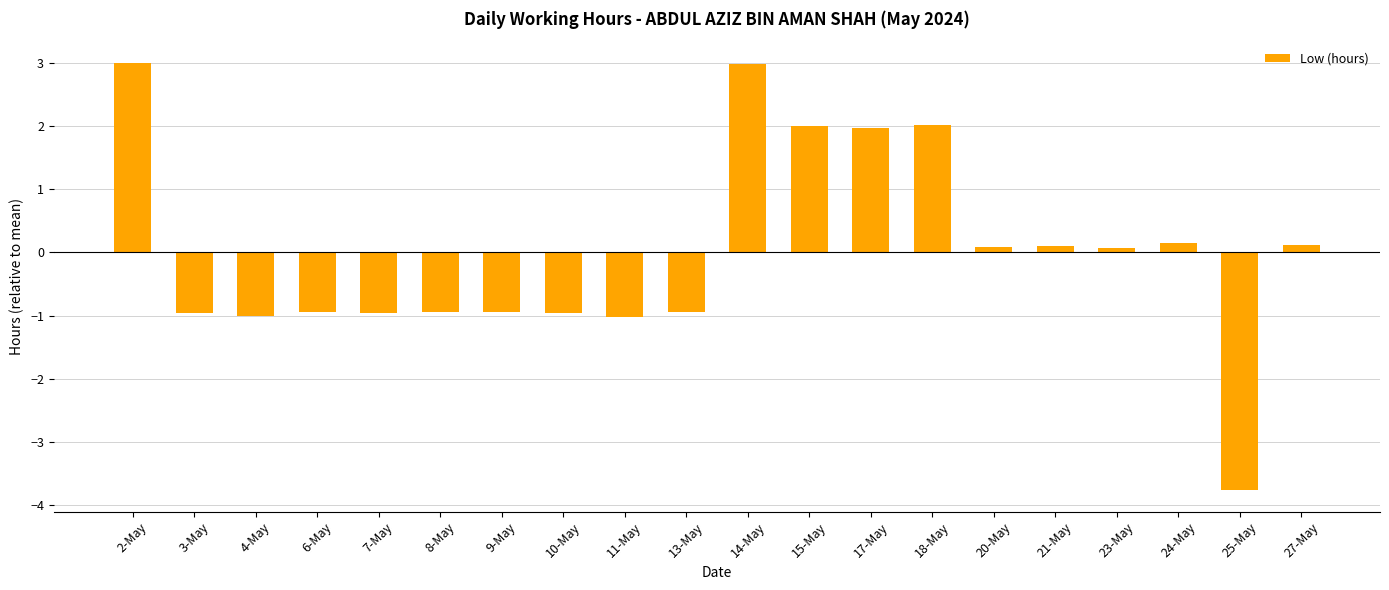

Are the bars horizontal?

No